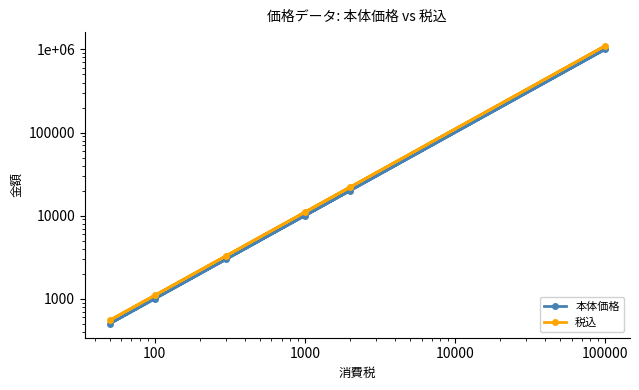

What is the difference between the maximum and minimum values in the 本体価格 series?

999500